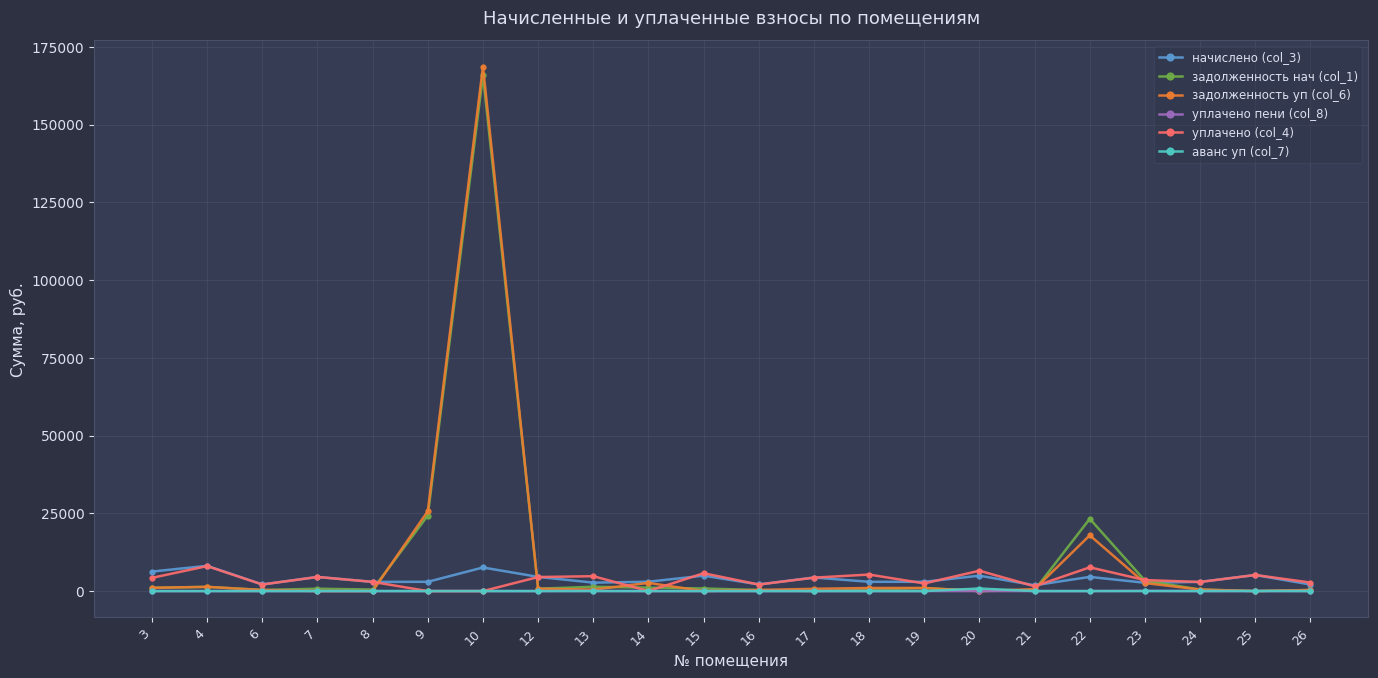

Which series has the widest spread of values?

задолженность уп (col_6)